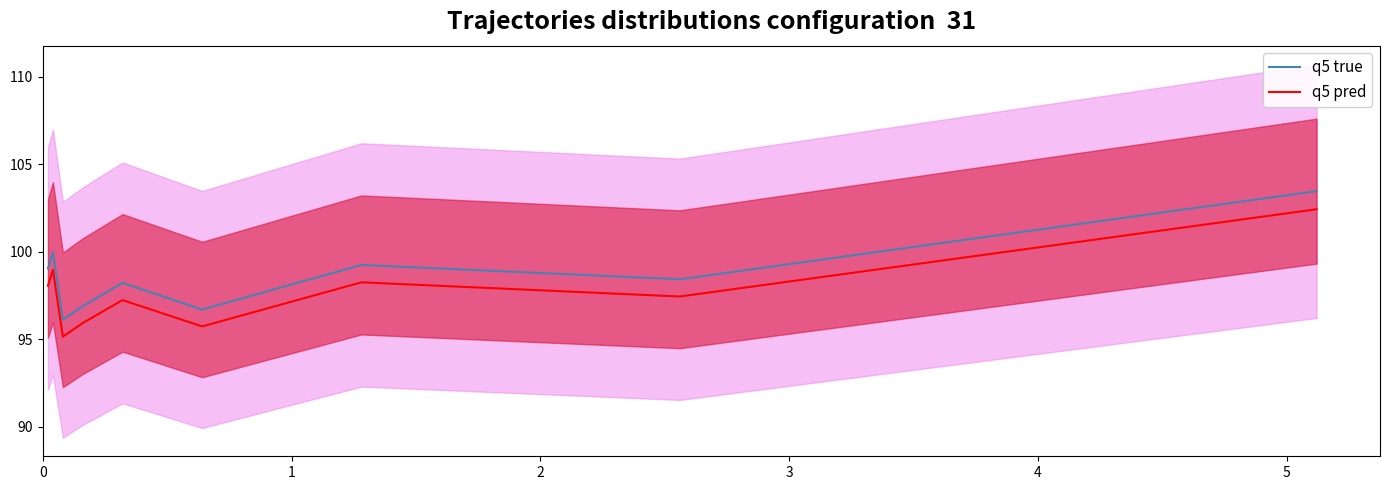

True or false: q5 pred and q5 true intersect in this chart.

False